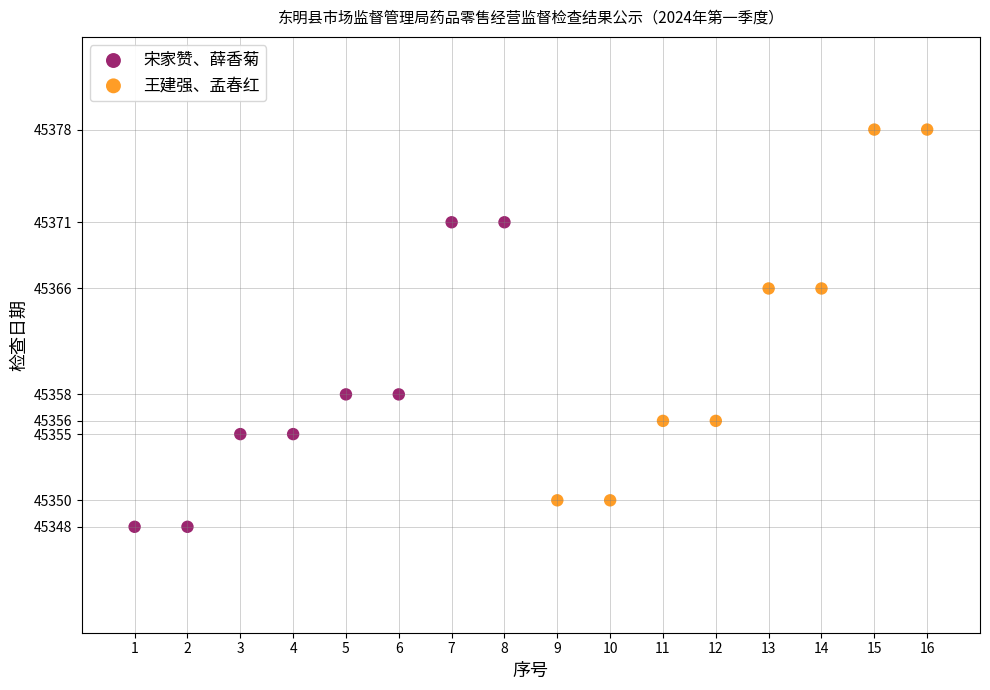

What are all the series names shown in the legend?

宋家赞、薛香菊, 王建强、孟春红